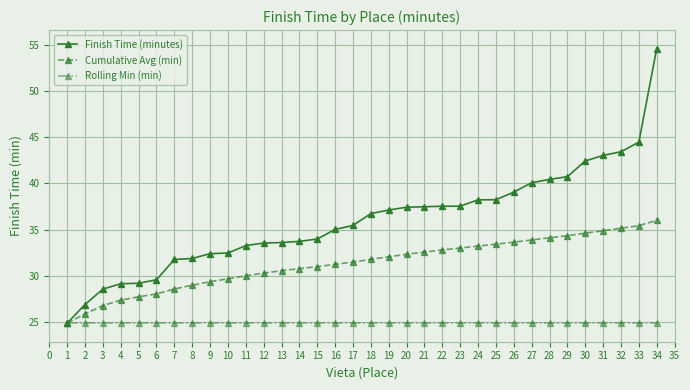

The Finish Time (minutes) series shows 22.6 at 9. True or false?

False